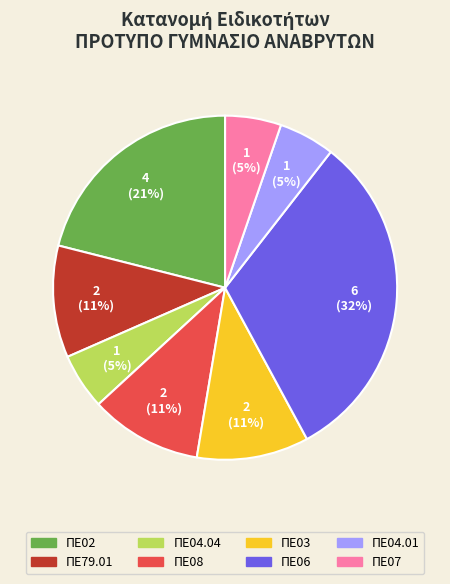

To the nearest percent, what is the average slice percentage?

12%